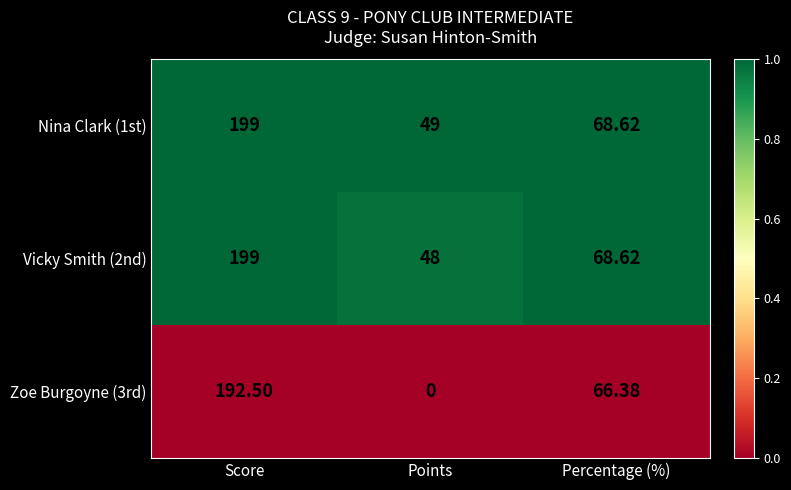

Is the value of Nina Clark (1st) at Points greater than the value of Vicky Smith (2nd) at Percentage (%)?

No